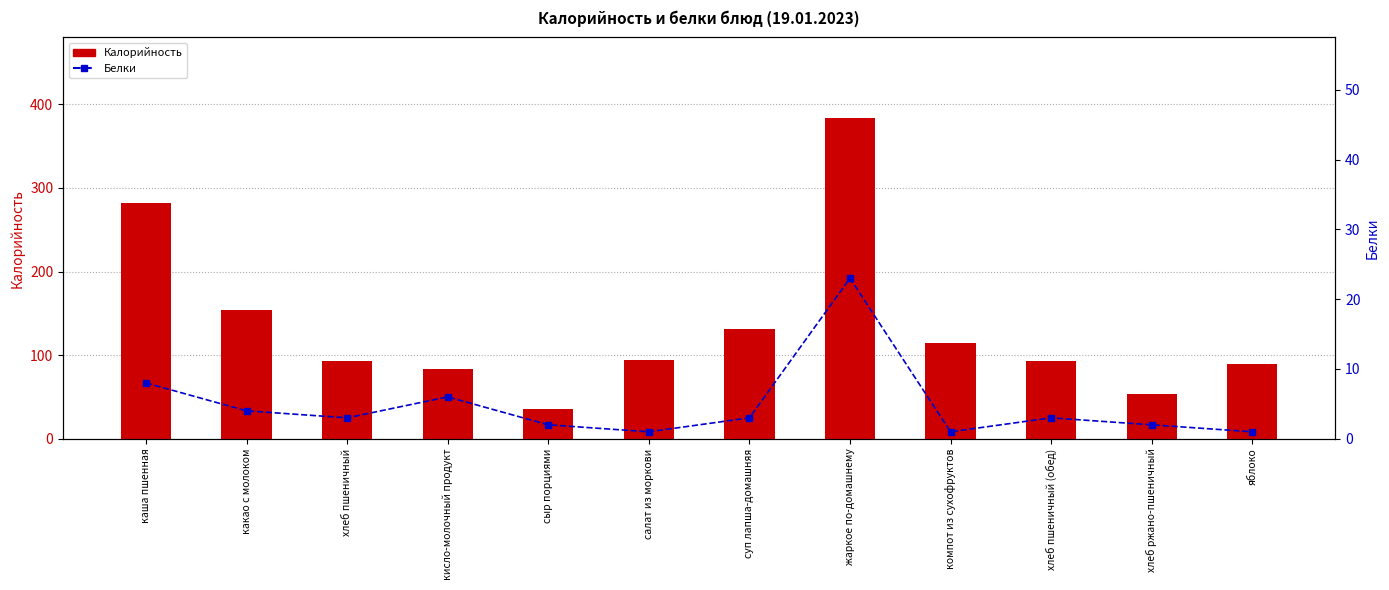

What is the value of the Белки bar at the 1st from the left?

8